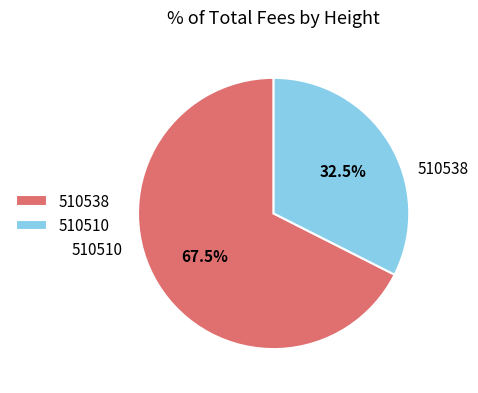

Between 510538 and 510510, which is larger?

510538